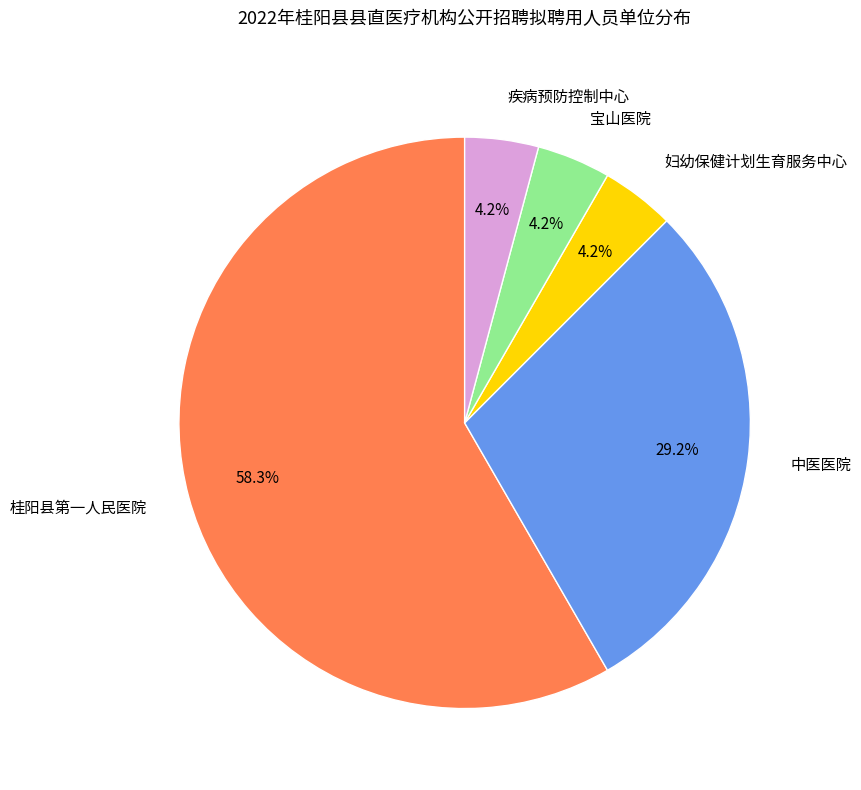

The 桂阳县第一人民医院 slice represents 58% of the pie. True or false?

True